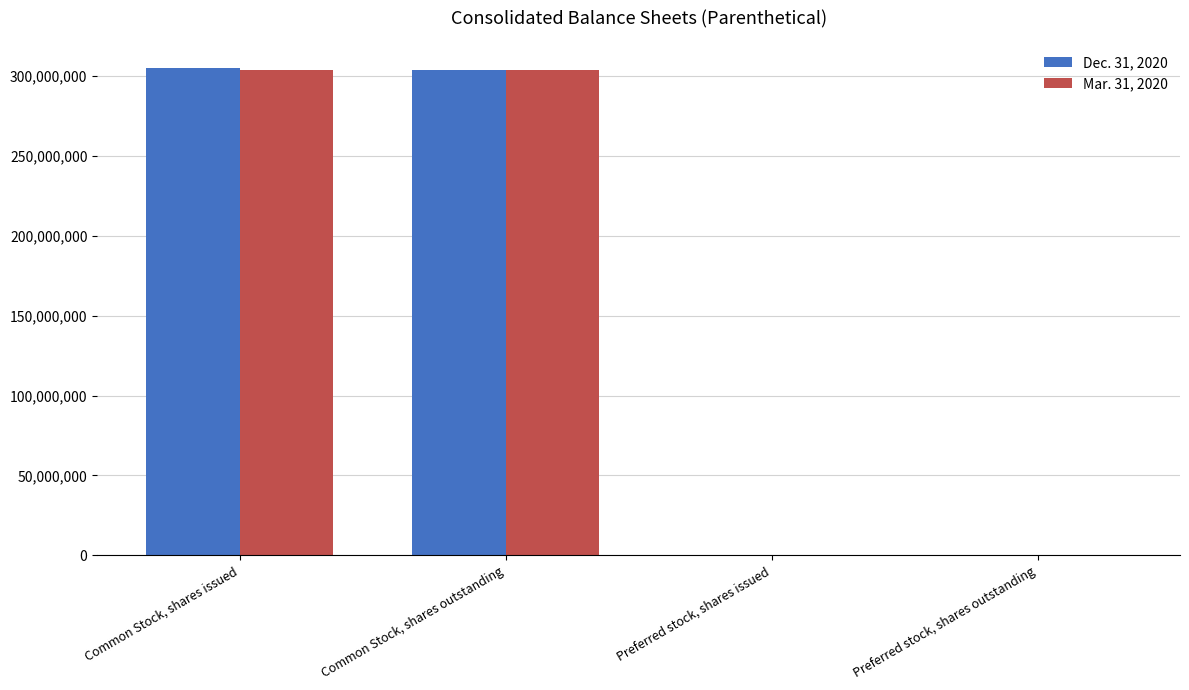

The value of Dec. 31, 2020 at Preferred stock, shares outstanding is 102119006. True or false?

False